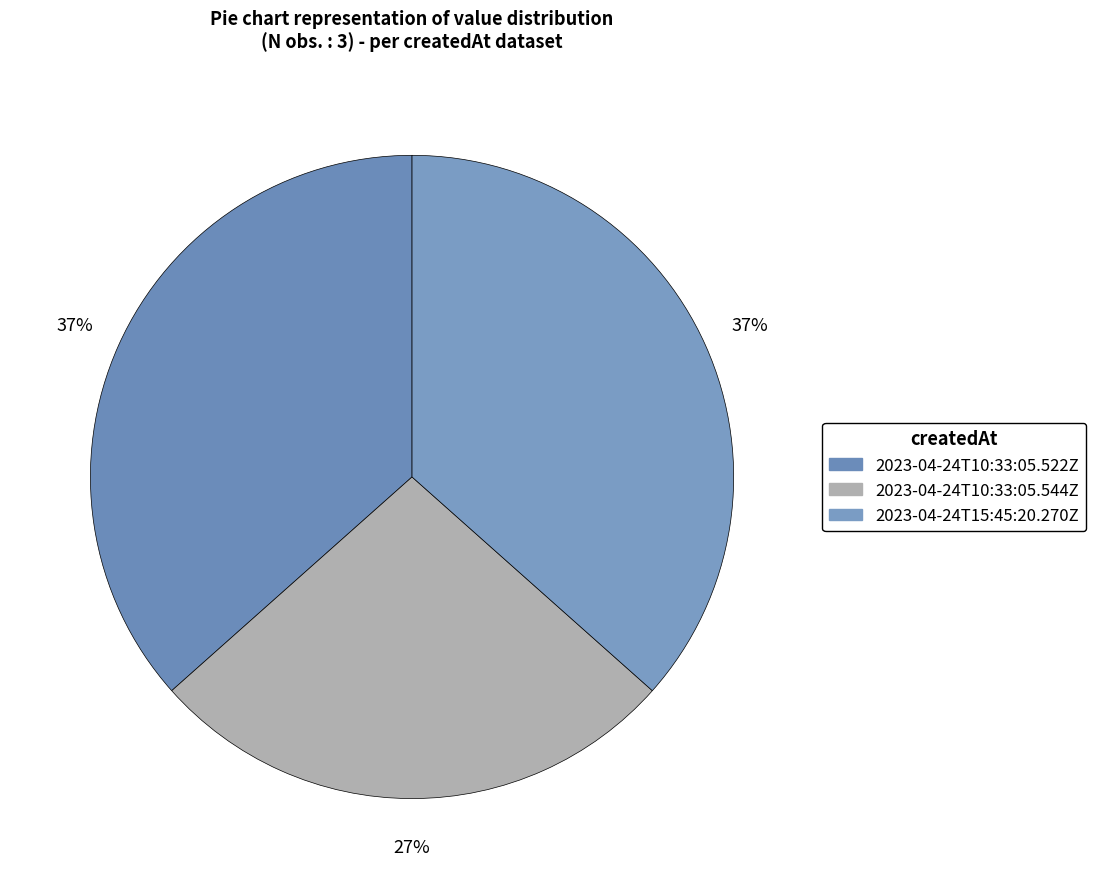

Is 2023-04-24T15:45:20.270Z the majority of the pie?

No